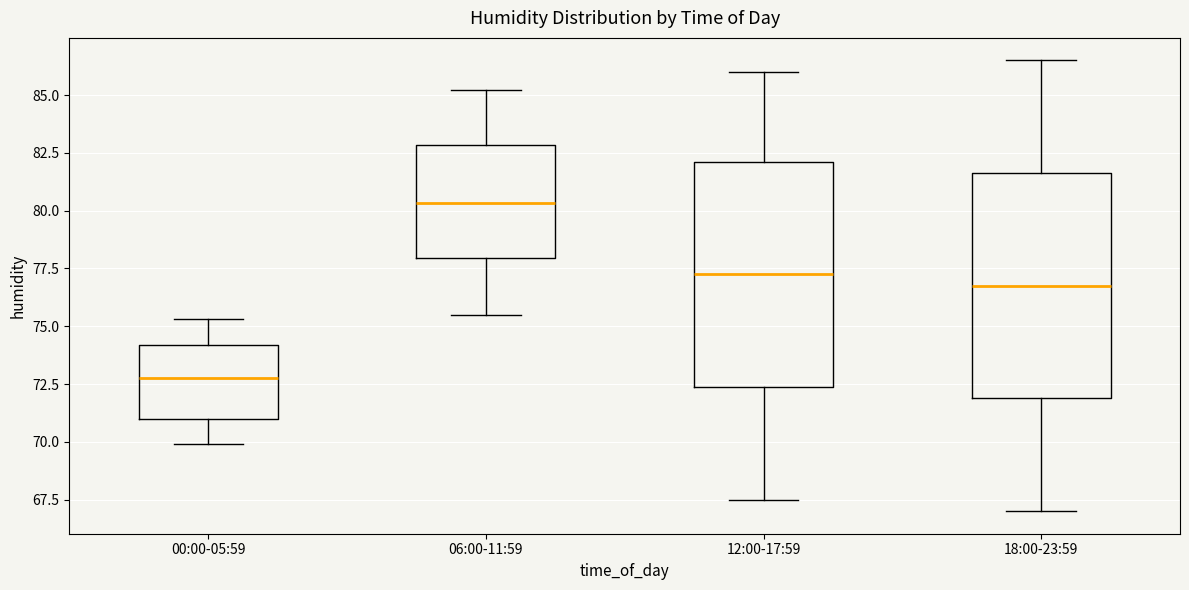

Reading left to right, transcribe this box plot: for each box, give where its median line is, the range the box spans, and where its two whiskers end, as read against the y-axis. The values are not printed on the chart, so give them approximately, as read against the axis.

00:00-05:59: median 73.0, box 71.0 to 74.0, whiskers 70.0 to 75.5
06:00-11:59: median 80.5, box 78.0 to 83.0, whiskers 75.5 to 85.0
12:00-17:59: median 77.5, box 72.5 to 82.0, whiskers 67.5 to 86.0
18:00-23:59: median 77.0, box 72.0 to 81.5, whiskers 67.0 to 86.5